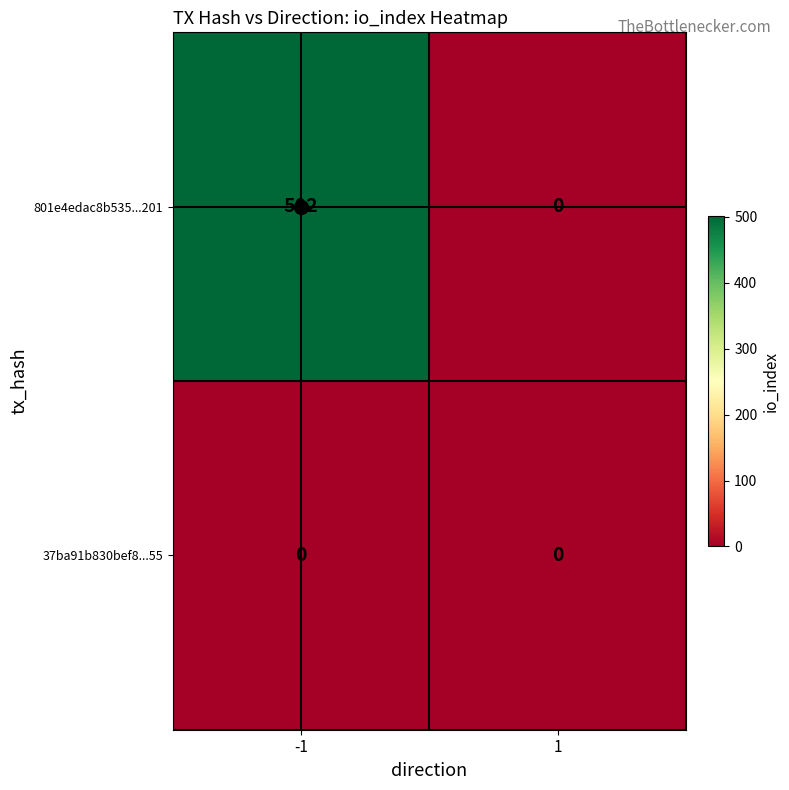

List the series in order of their peak value, highest first.

801e4edac8b535...201, 37ba91b830bef8...55